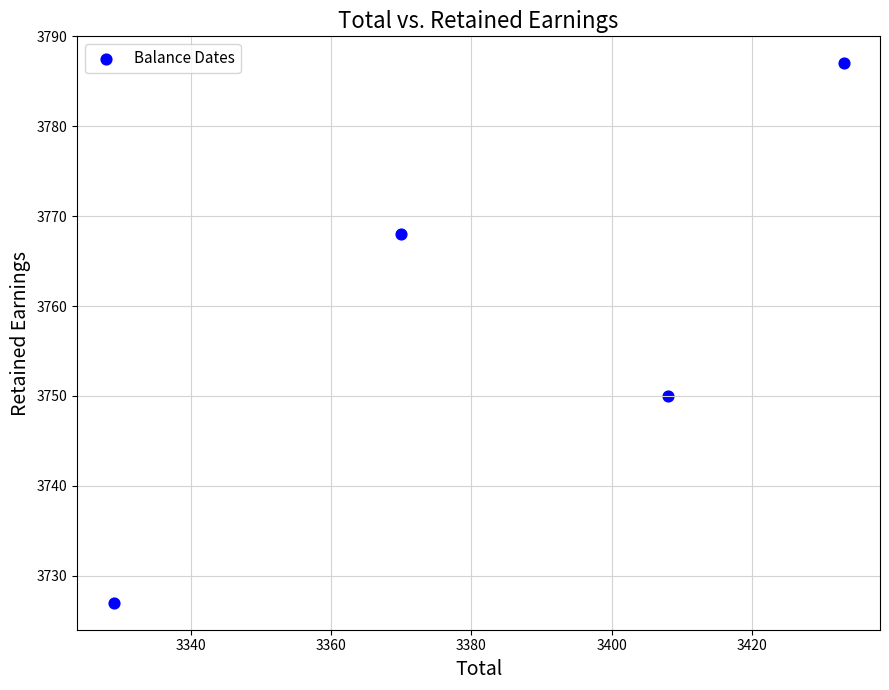

What is the range of X values (max minus min)?

104